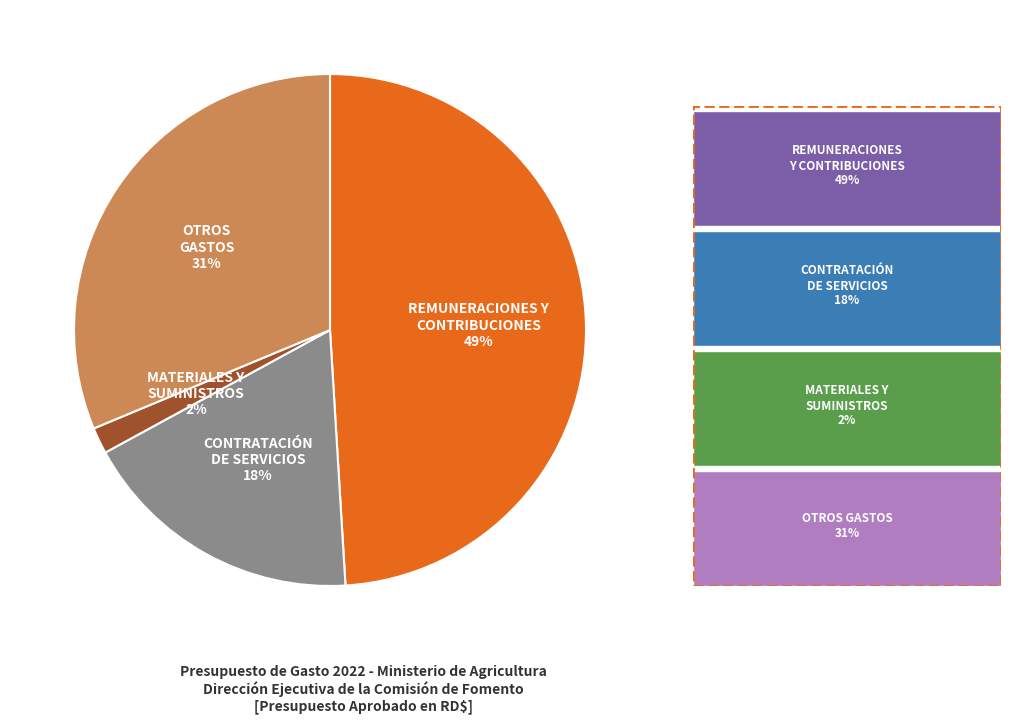

To the nearest percent, what is the average slice percentage?

25%